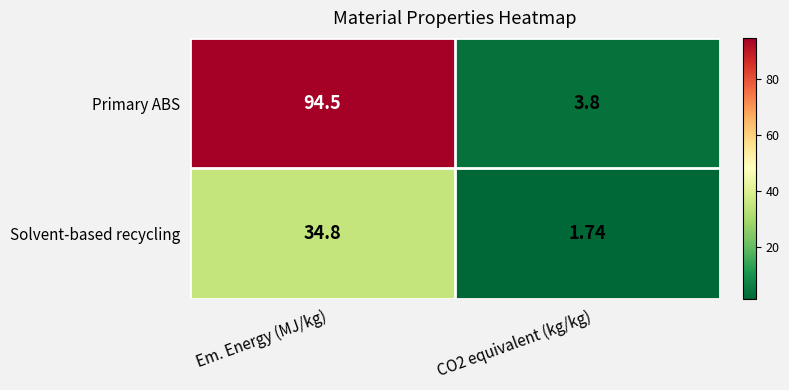

At which label does Primary ABS first exceed 94?

Em. Energy (MJ/kg)